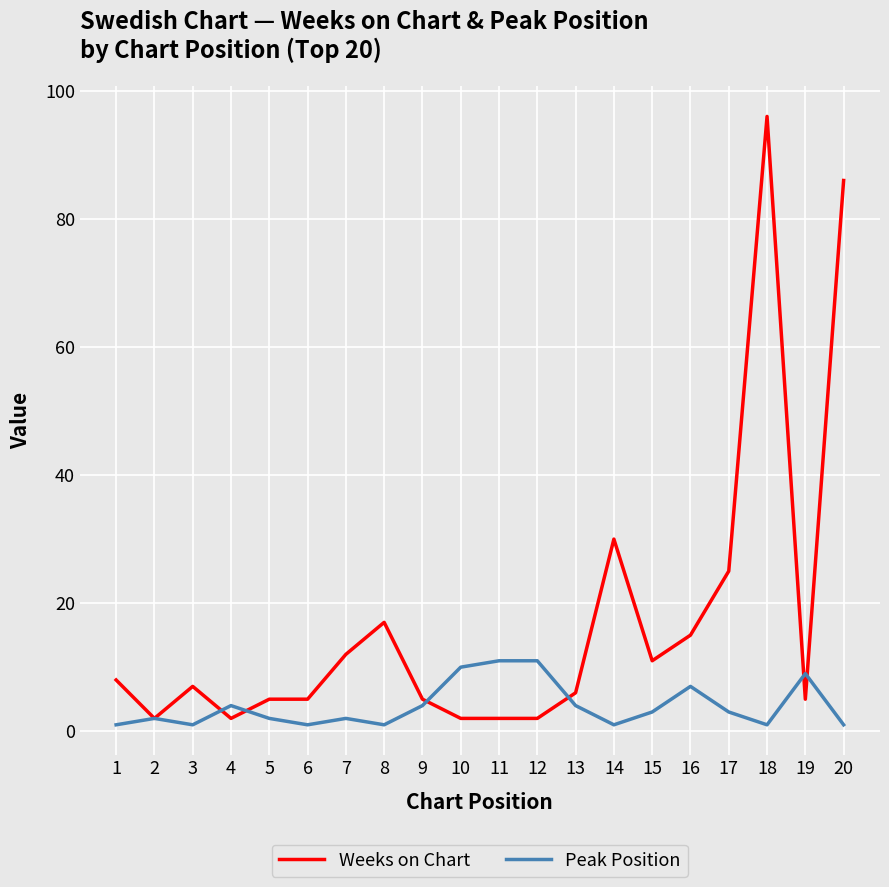

Is the value of Weeks on Chart at 13 greater than the value of Peak Position at 8?

Yes